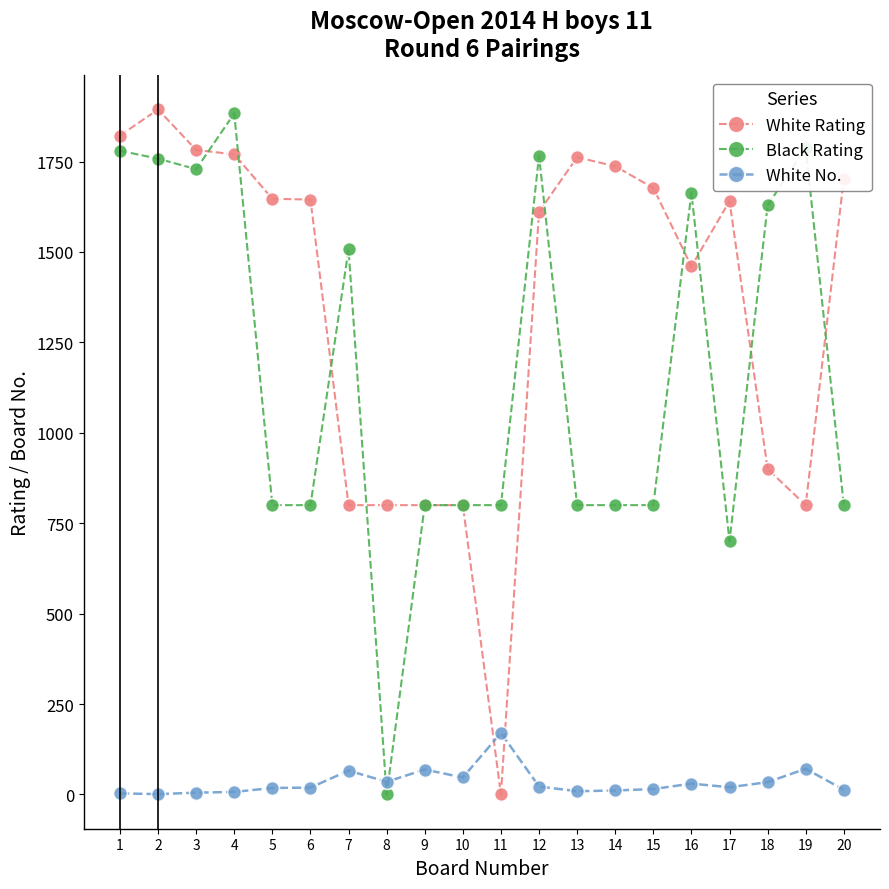

What is the highest value of the White No. series?

170